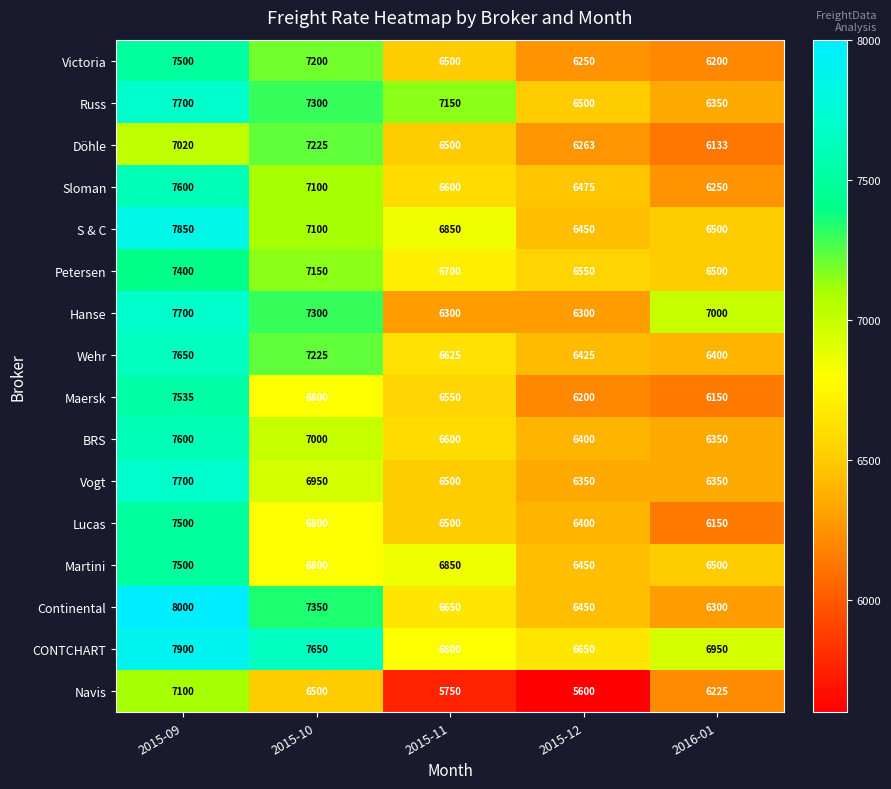

At which category does the chart reach its minimum across all series?

2015-12